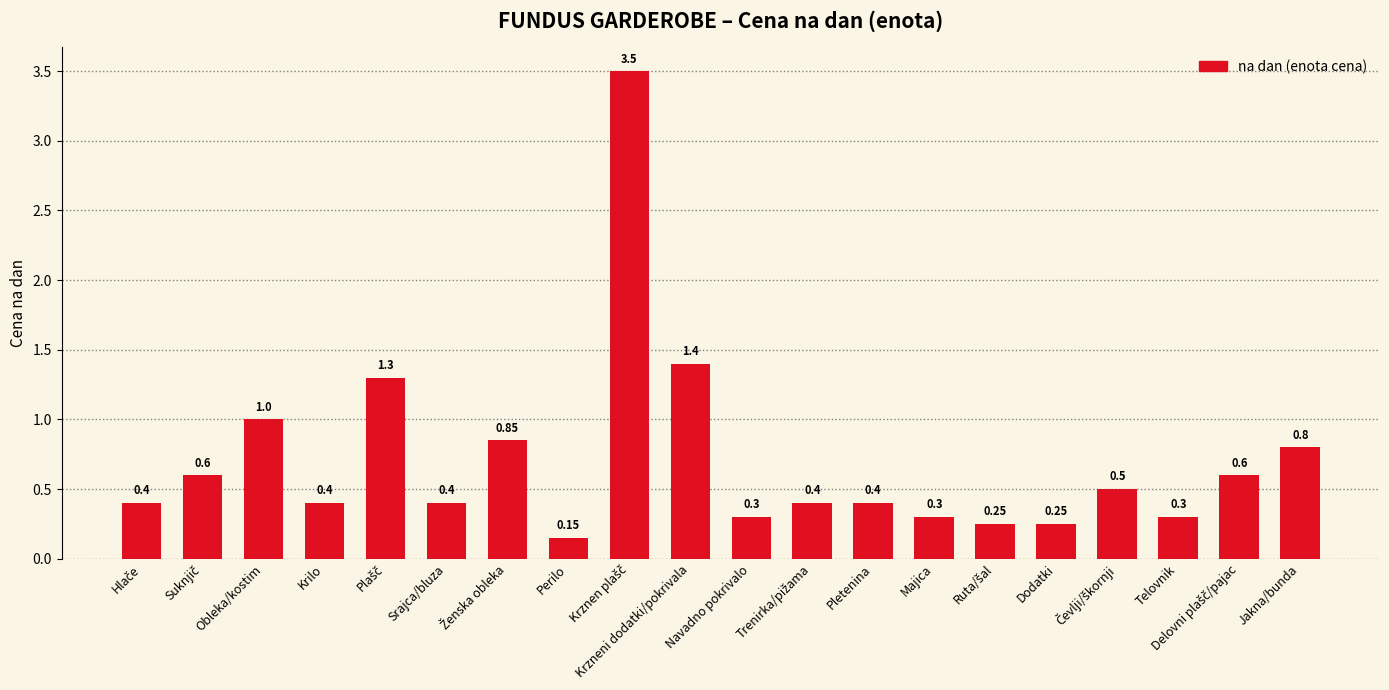

Which category has the lowest value across all series?

Perilo